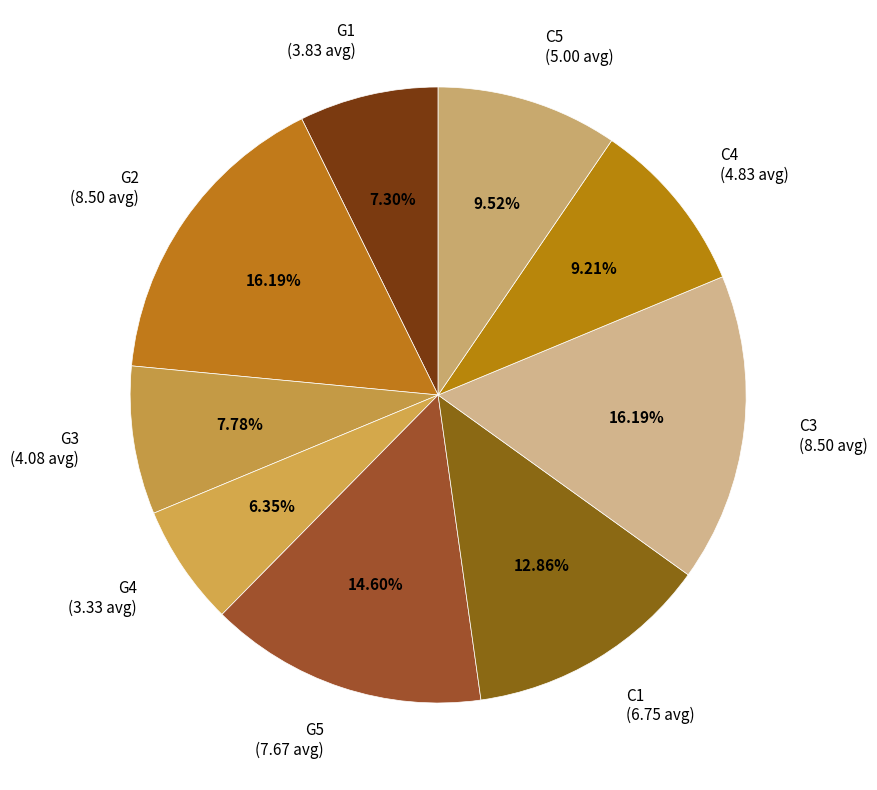

Is there a majority slice in this chart?

No